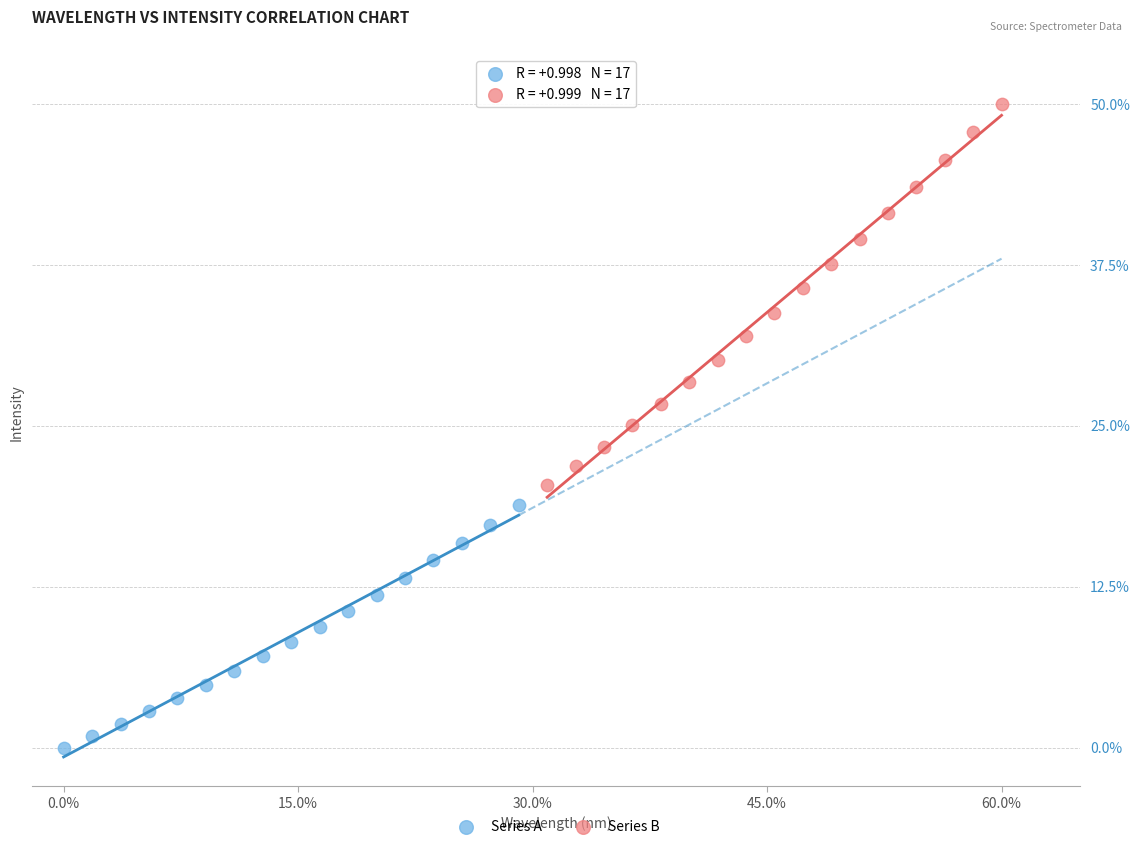

What are all the series names shown in the legend?

Series A, Series B